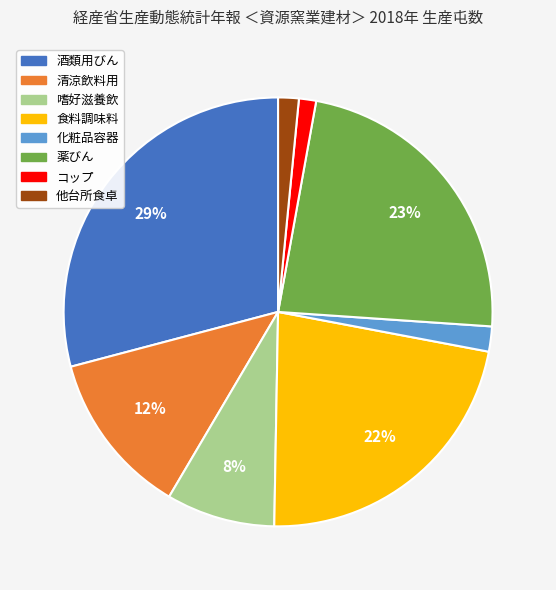

Is the sum of コップ and 酒類用びん greater than half?

No